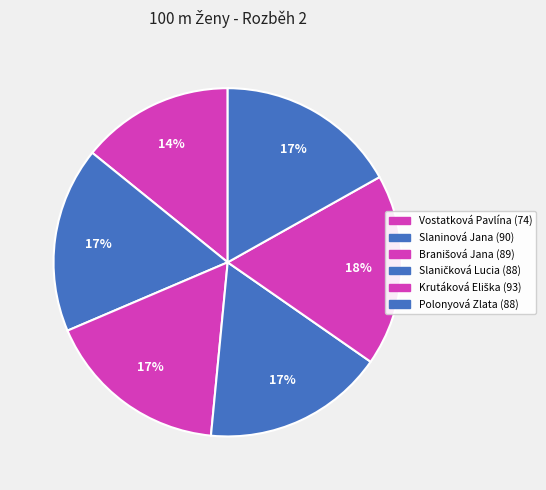

To the nearest percent, what portion does Slaničková Lucia represent?

17%